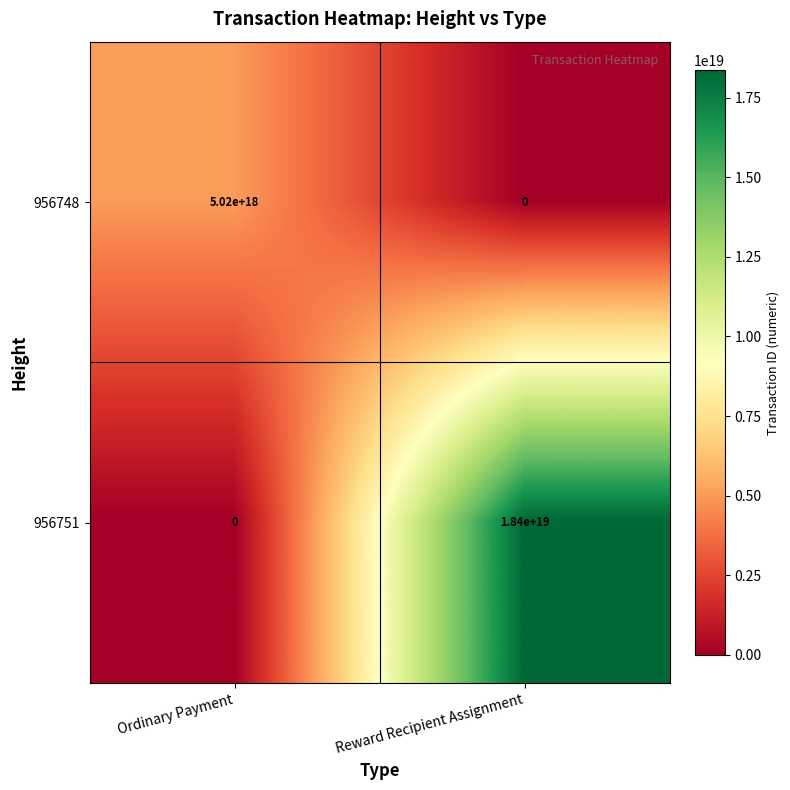

Rank the series by their maximum value, from lowest to highest.

956748, 956751